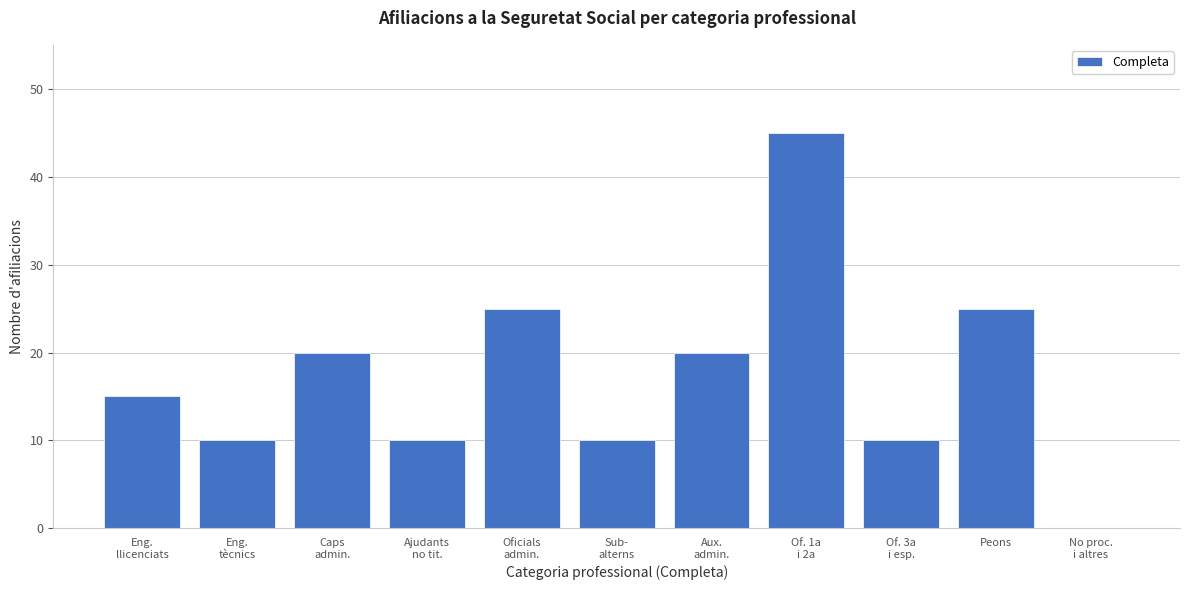

What is the maximum value shown in the chart?

45